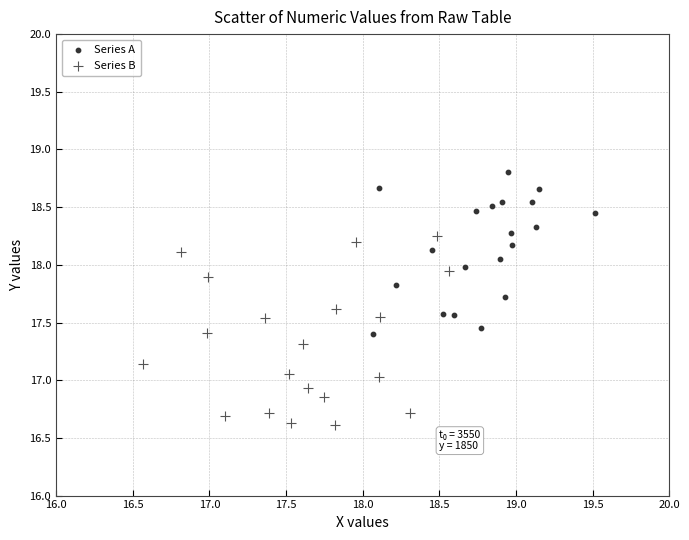

Which series contains the lowest Y value?

Series B